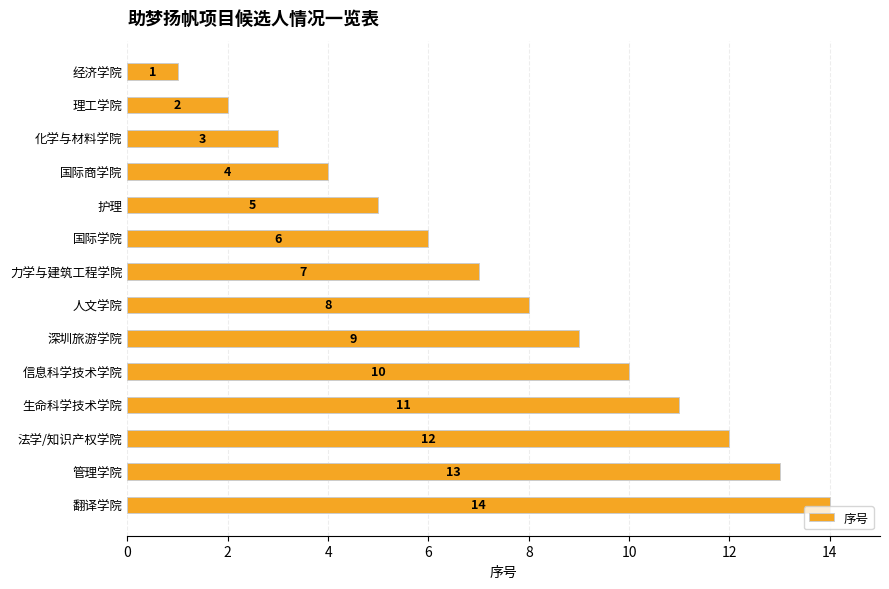

How many data points are less than 8?

7